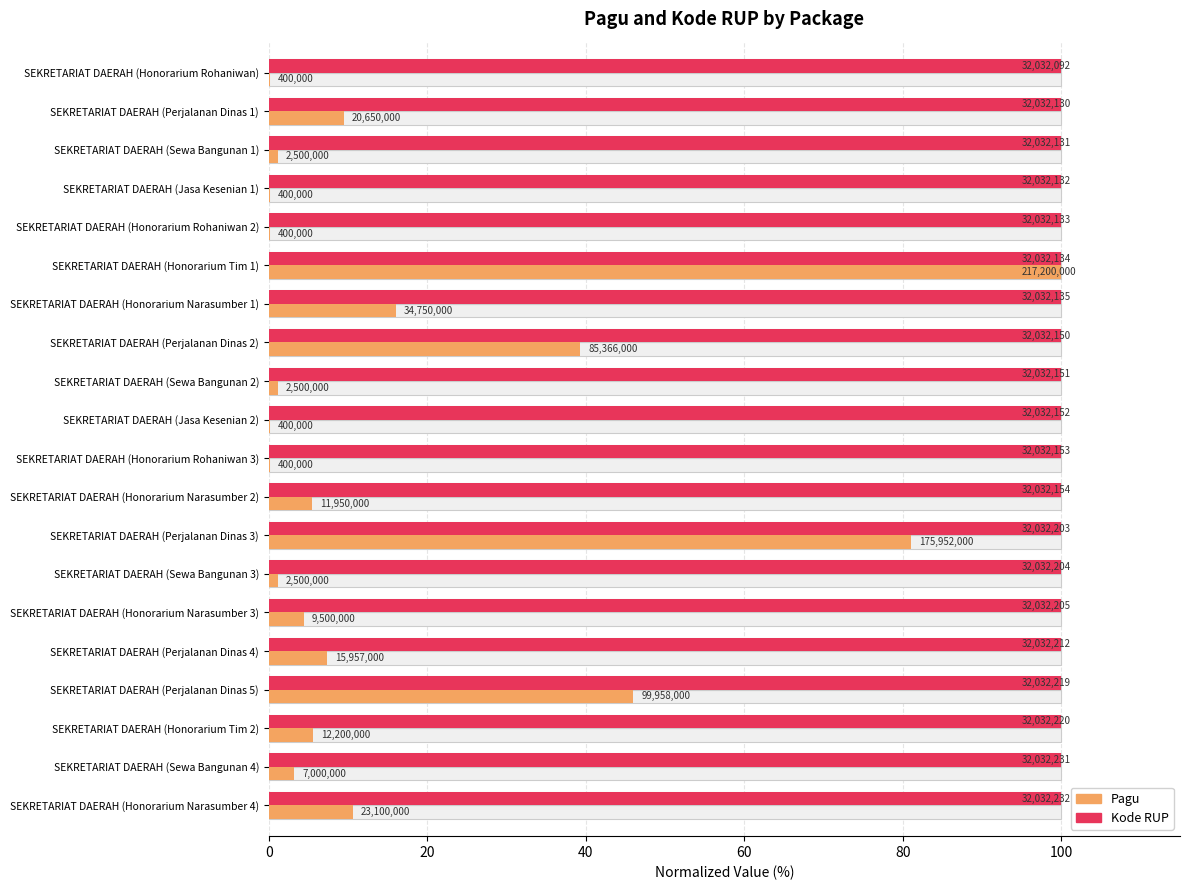

Which series has the widest spread of values?

Pagu